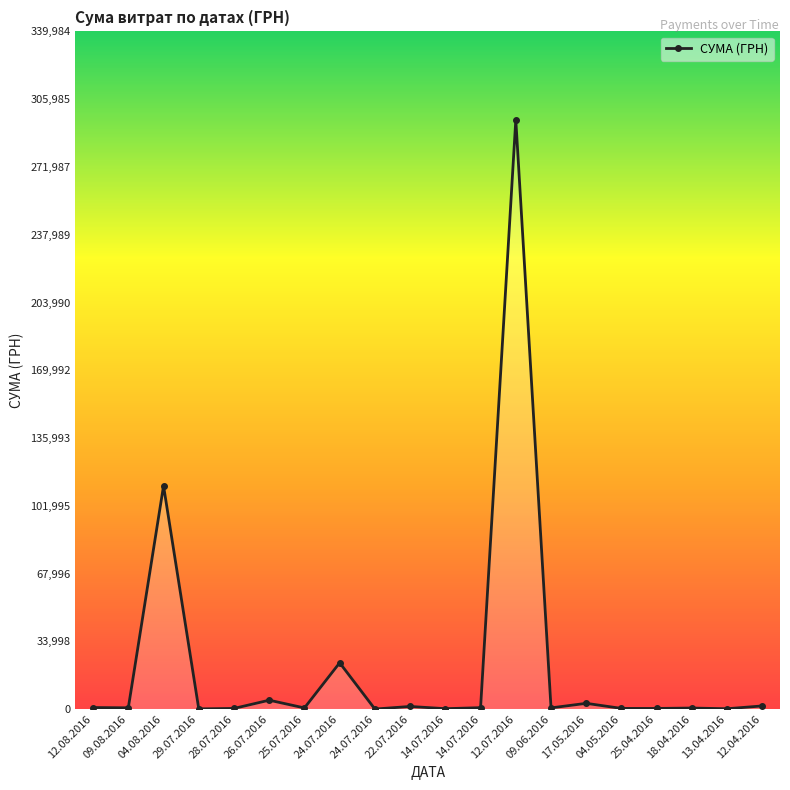

At which label does the data first exceed 633?

12.08.2016